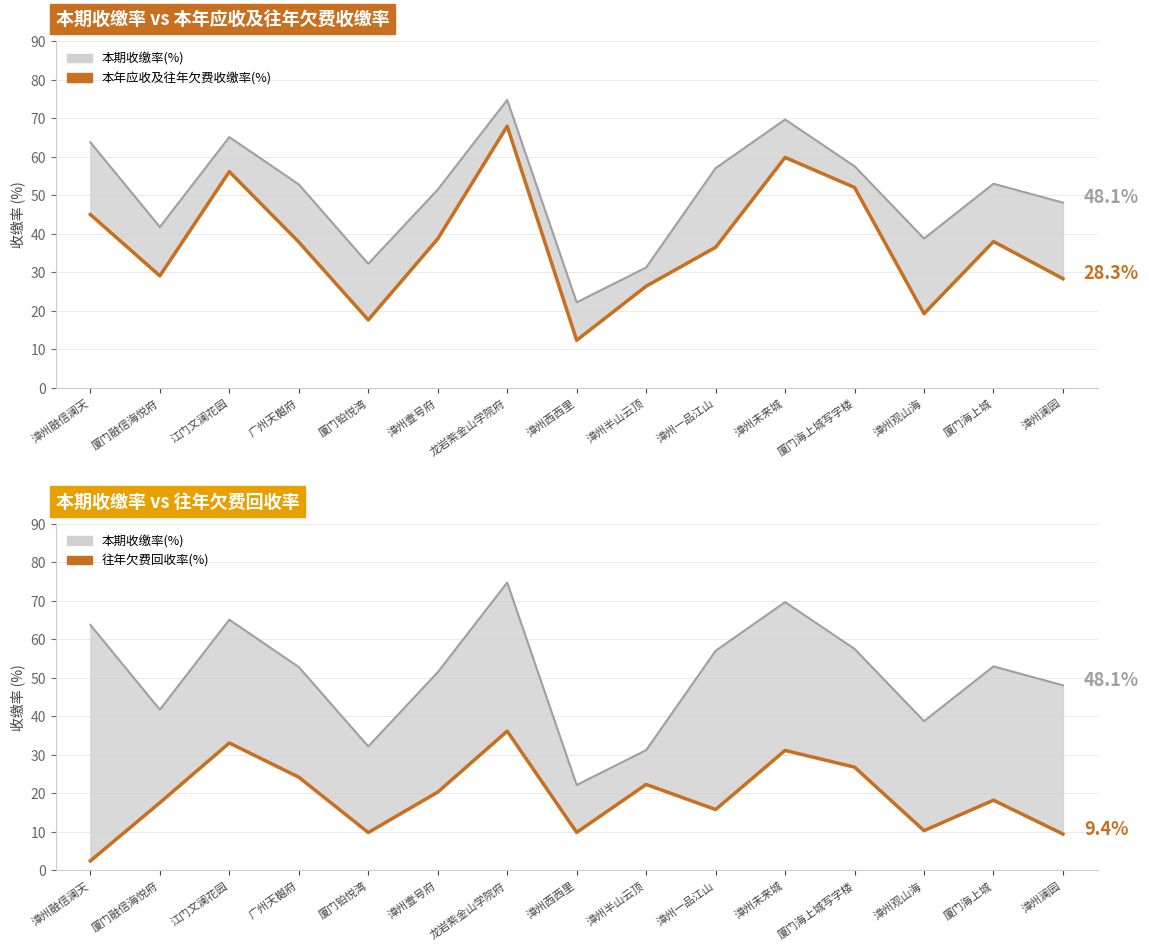

Which has a higher value, 厦门海上城写字楼 or 漳州未来城?

漳州未来城